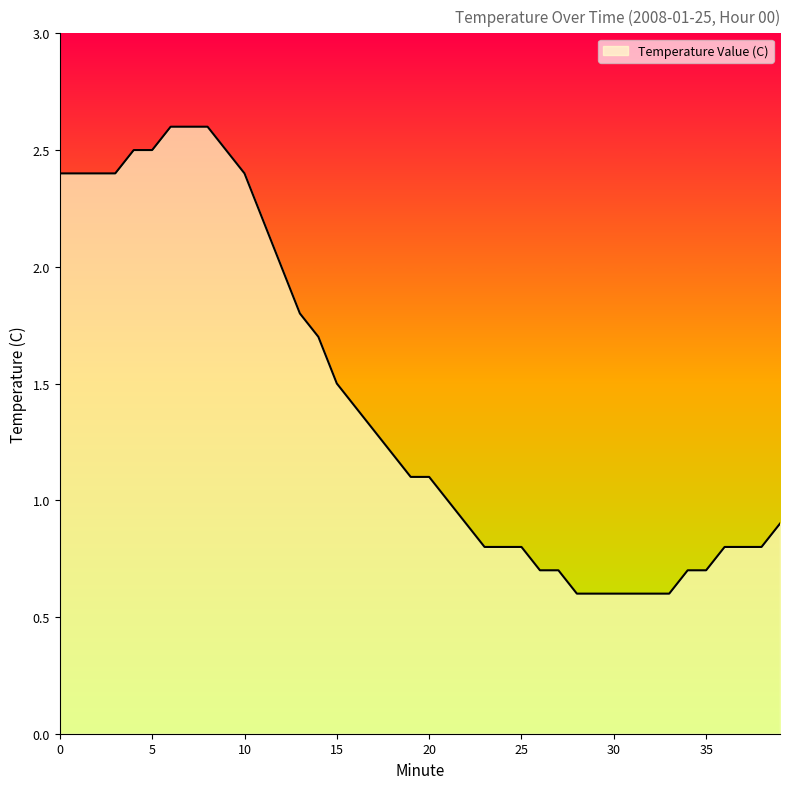

What is the minimum value shown in the chart?

0.6